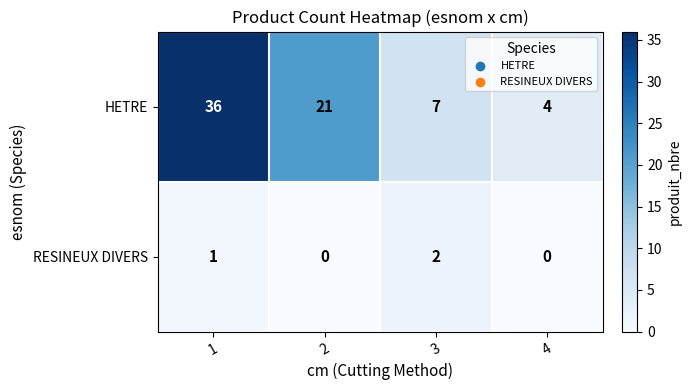

What is the spread (max minus min) of values at 1?

35